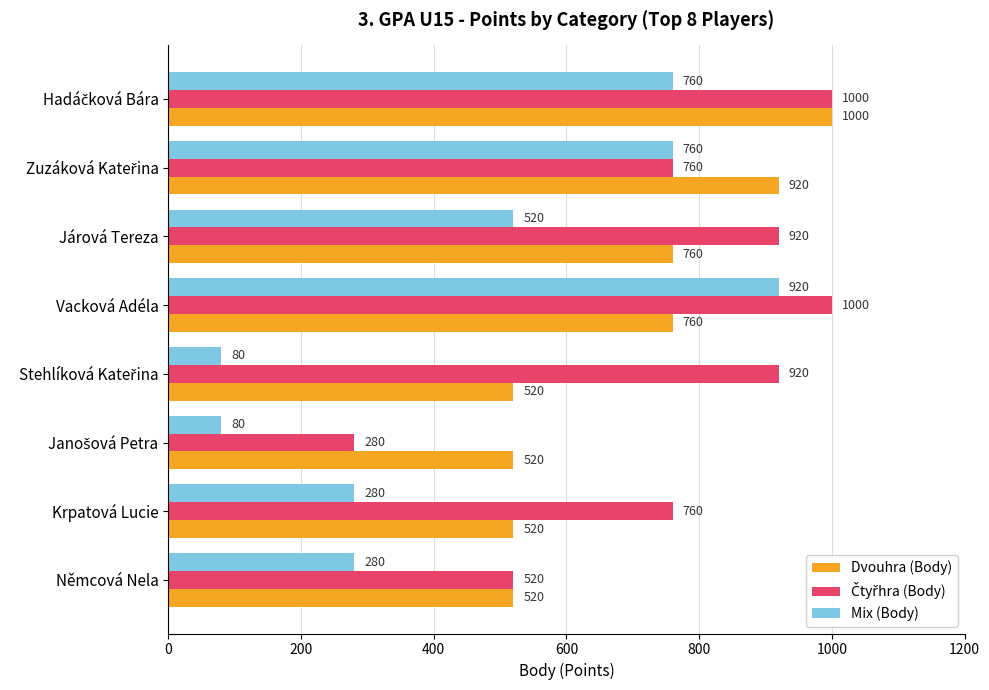

What is the maximum value shown in the chart?

1000